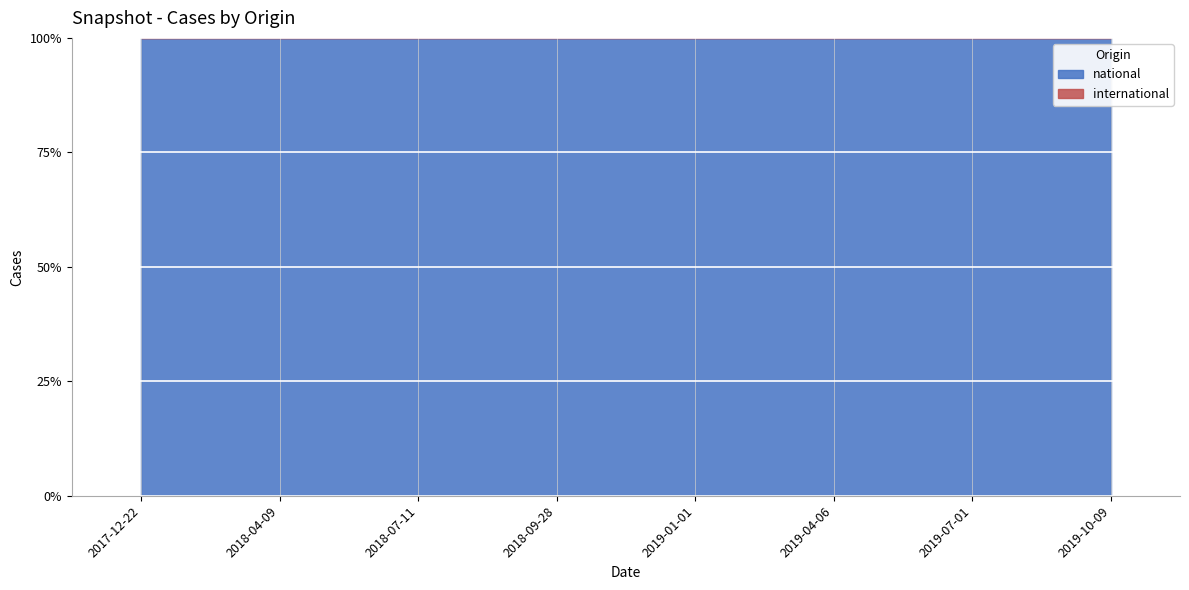

What is the label of the 6th point from the left?

2019-04-06